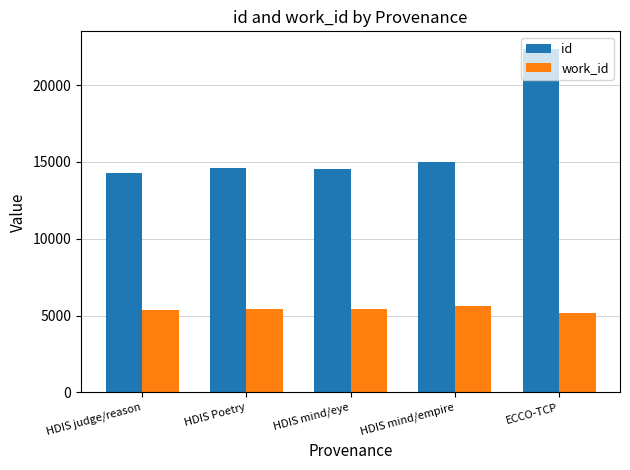

Where does the work_id series first go above 5439?

HDIS Poetry